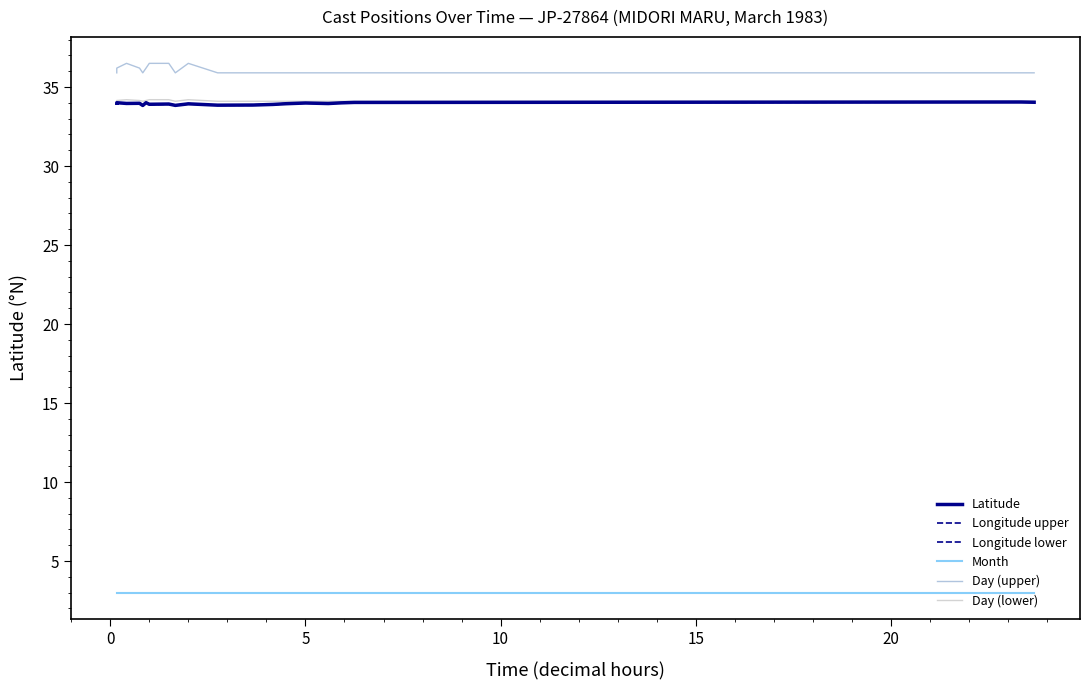

Reading right to left, transcribe all the data shown in this chart.

Latitude: 34.0	34.1	34.0	34.0	34.0	34.0	33.9	33.9	33.9	33.9	33.9	33.8	33.9	33.9	34.0	33.8	34.0	34.0	34.0	34.0
Longitude upper: 34.0	34.1	34.0	34.0	34.0	34.0	34.0	33.9	33.9	33.9	33.9	33.8	33.9	33.9	34.0	33.8	34.0	34.0	34.0	34.0
Longitude lower: 34.0	34.0	34.0	34.0	34.0	34.0	33.9	33.9	33.8	33.8	34.0	33.8	33.9	33.9	34.0	33.8	34.0	34.0	34.0	34.0
Month: 3.0	3.0	3.0	3.0	3.0	3.0	3.0	3.0	3.0	3.0	3.0	3.0	3.0	3.0	3.0	3.0	3.0	3.0	3.0	3.0
Day (upper): 35.9	35.9	35.9	35.9	35.9	35.9	35.9	35.9	35.9	35.9	36.5	35.9	36.5	36.5	36.2	35.9	36.2	36.5	36.2	35.9
Day (lower): 34.1	34.1	34.1	34.1	34.1	34.1	34.1	34.1	34.1	34.1	34.2	34.1	34.2	34.2	34.2	34.1	34.2	34.2	34.2	34.1